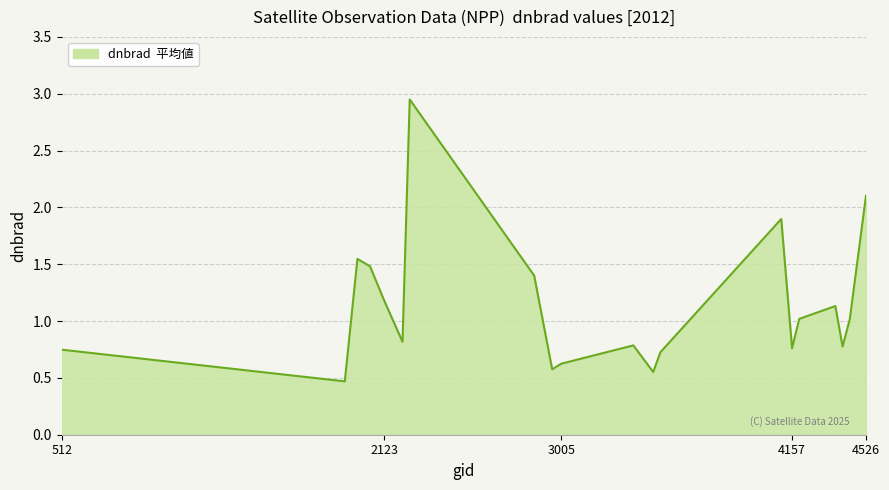

What is the minimum value shown in the chart?

0.5